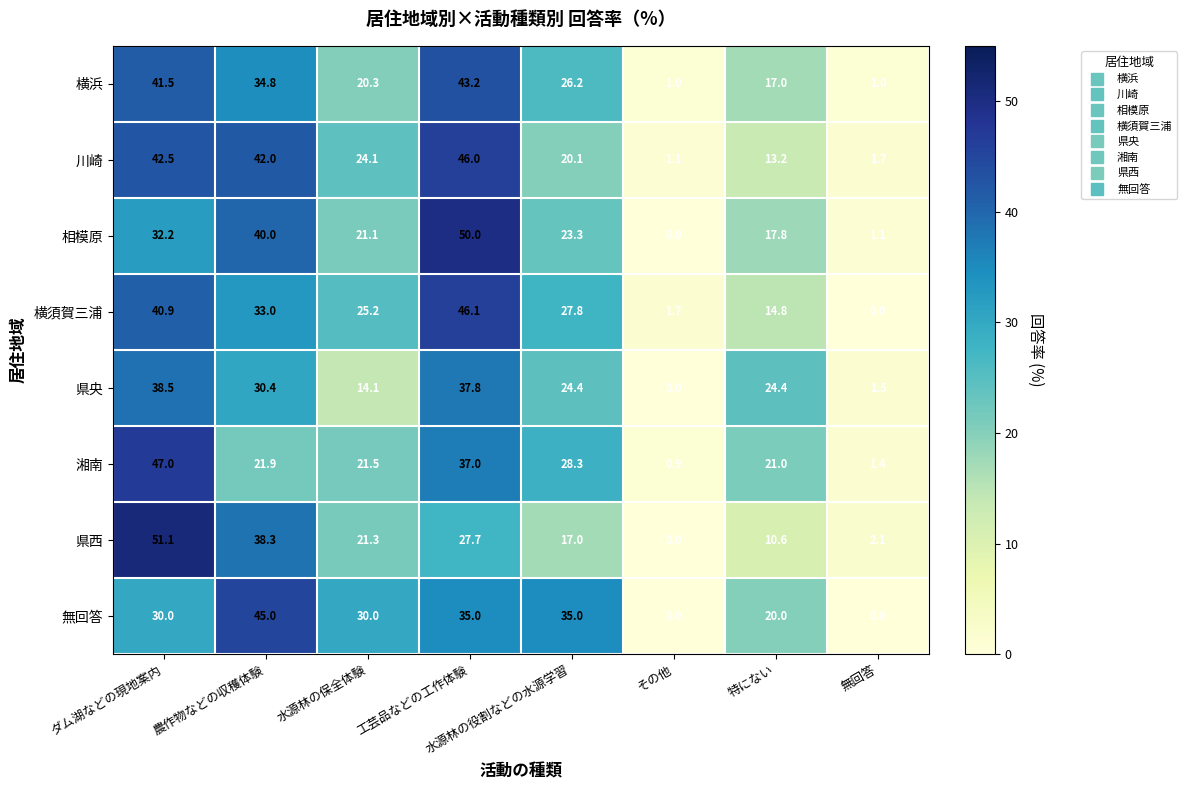

Between その他 and 特にない, which series saw the biggest shift?

県央